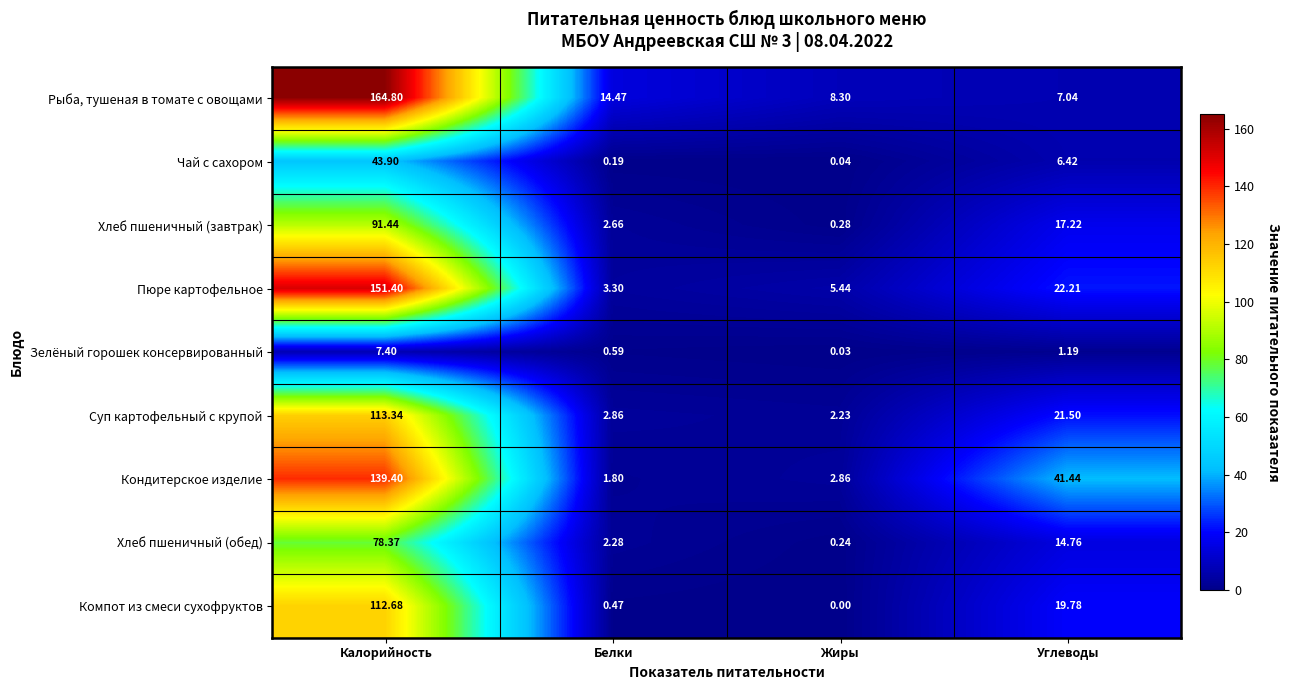

At Калорийность, list the series in order from largest to smallest.

Рыба, тушеная в томате с овощами, Пюре картофельное, Кондитерское изделие, Суп картофельный с крупой, Компот из смеси сухофруктов, Хлеб пшеничный (завтрак), Хлеб пшеничный (обед), Чай с сахором, Зелёный горошек консервированный